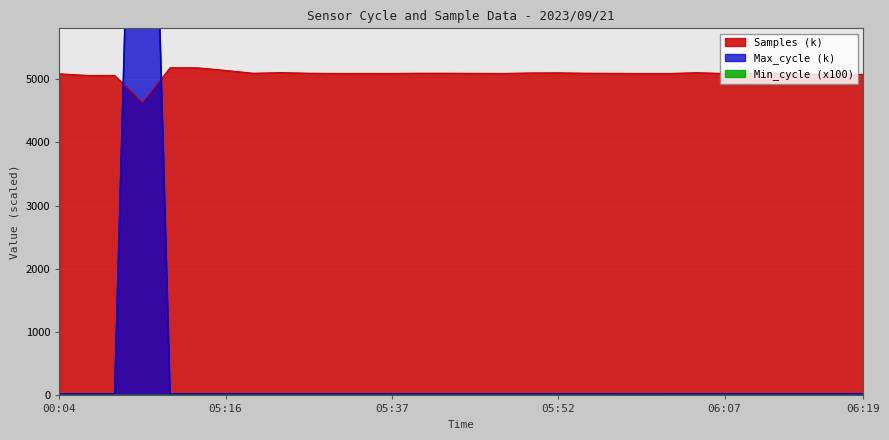

True or false: Min_cycle and Max_cycle cross at least once.

False